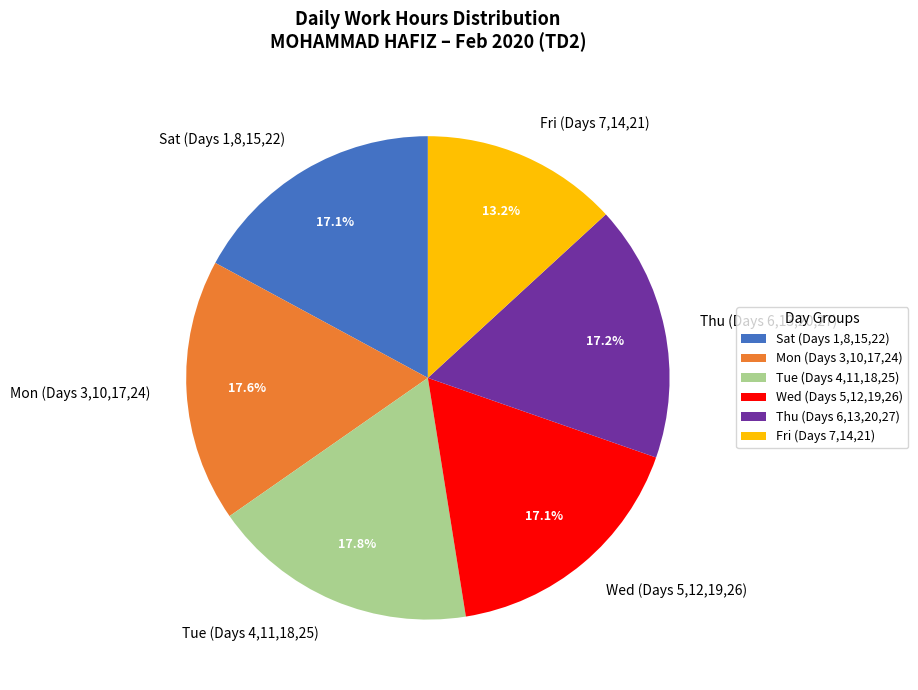

Which slice is the smallest?

Fri (Days 7,14,21)